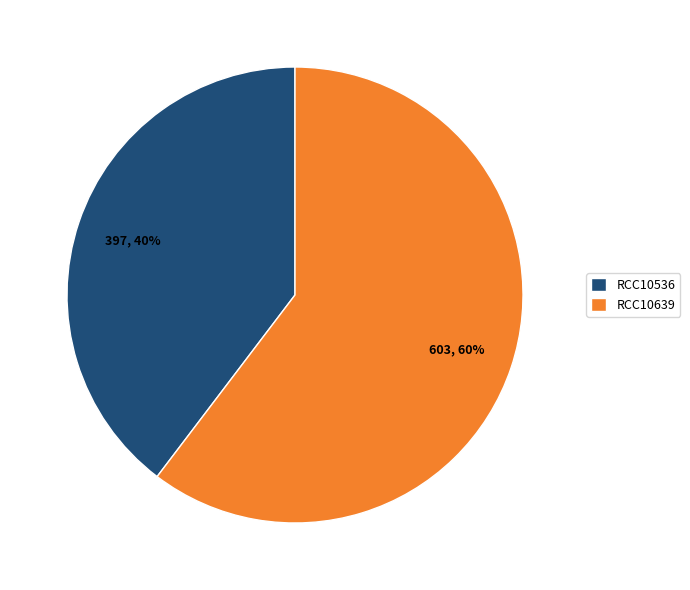

Do RCC10536 and RCC10639 together represent more than half of the pie?

Yes